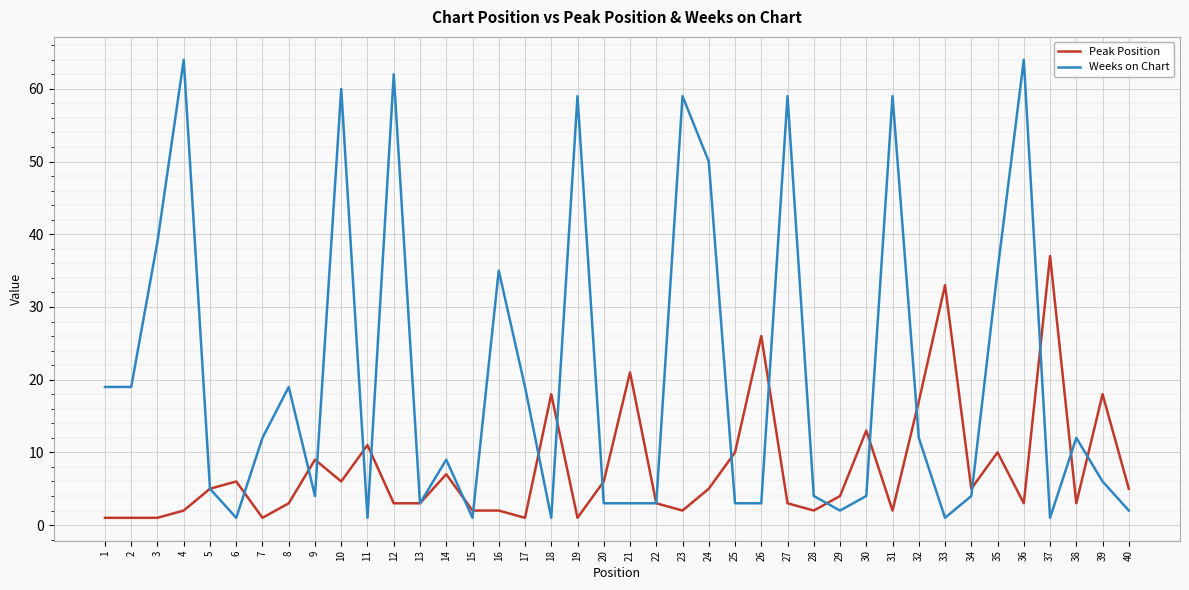

Between 23 and 26, which series saw the biggest shift?

Weeks on Chart